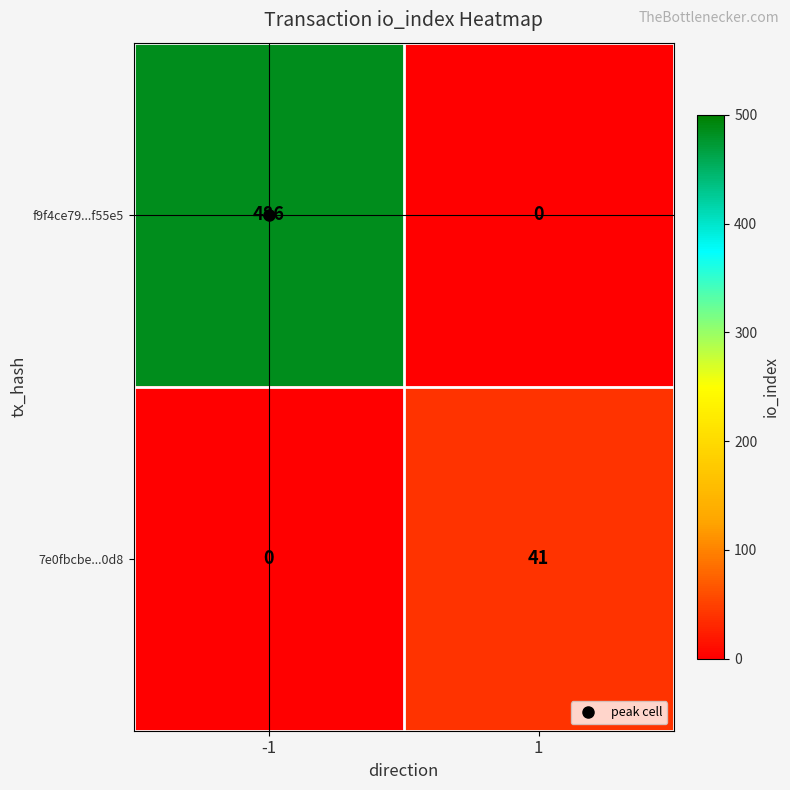

What is the sum of the f9f4ce79...f55e5 values at -1 and 1?

486